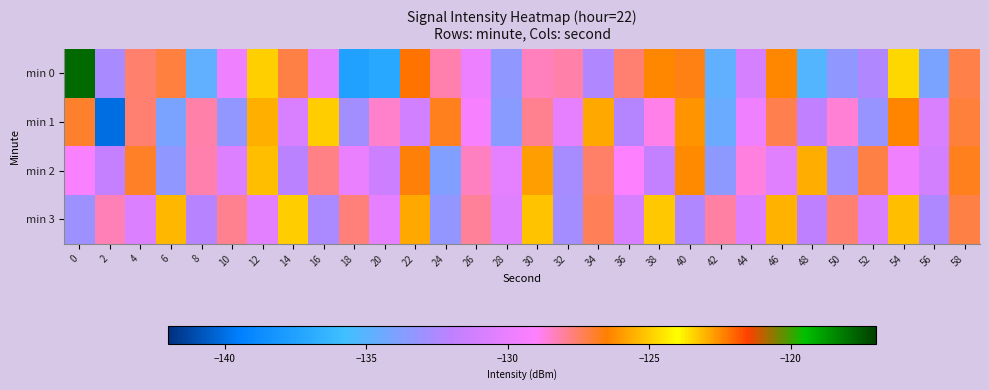

Between 40 and 10, which is larger?

40